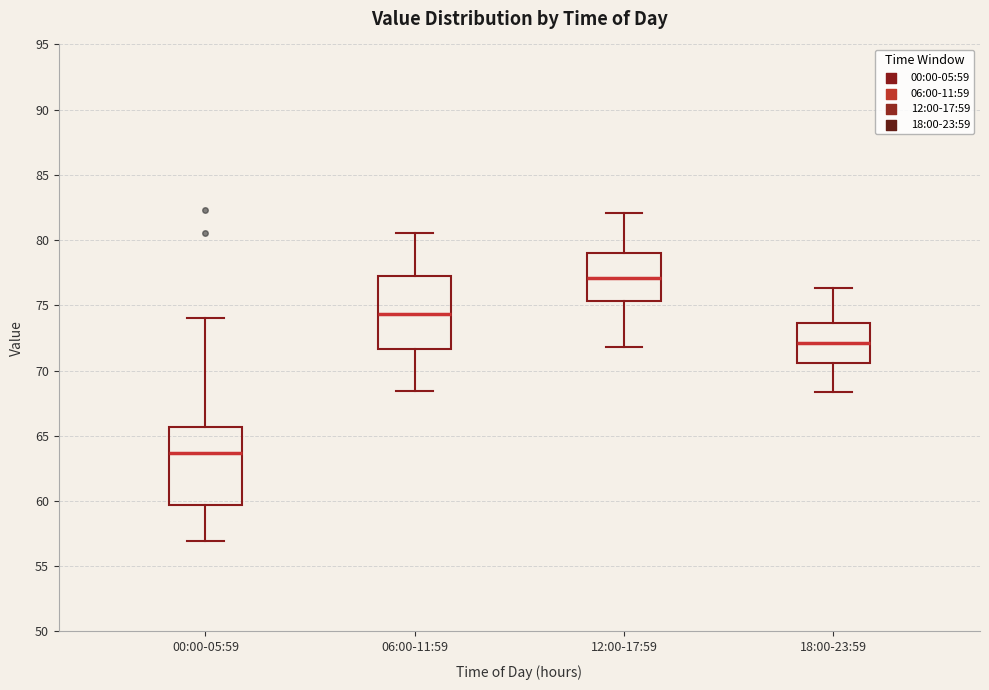

Where does the upper whisker of the box for 18:00-23:59 end on the y-axis? The values are not printed on the chart, so give them approximately, as read against the axis.

76.5